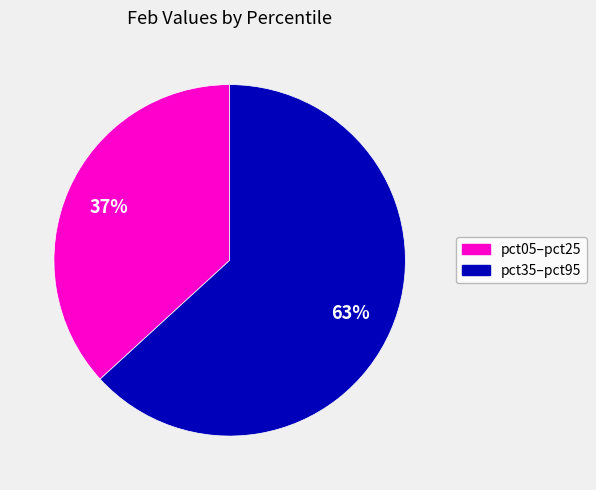

To the nearest percent, what is the difference between the largest and smallest slice percentages?

26%